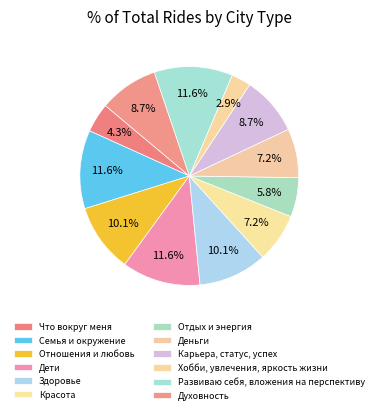

What is the change in value from Отдых и энергия to Карьера, статус, успех?

+2